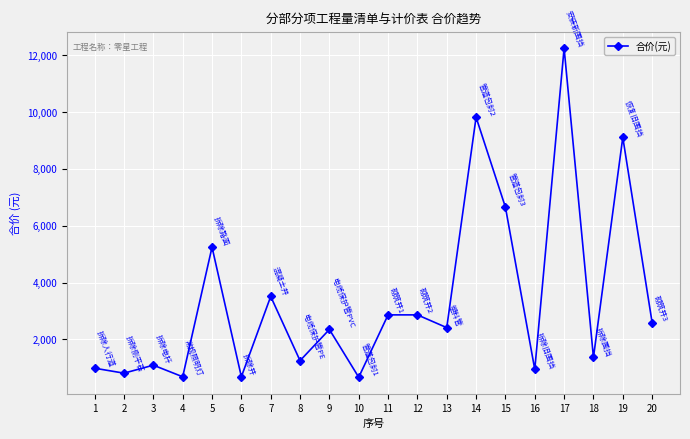

At which label does the data first exceed 2412?

5